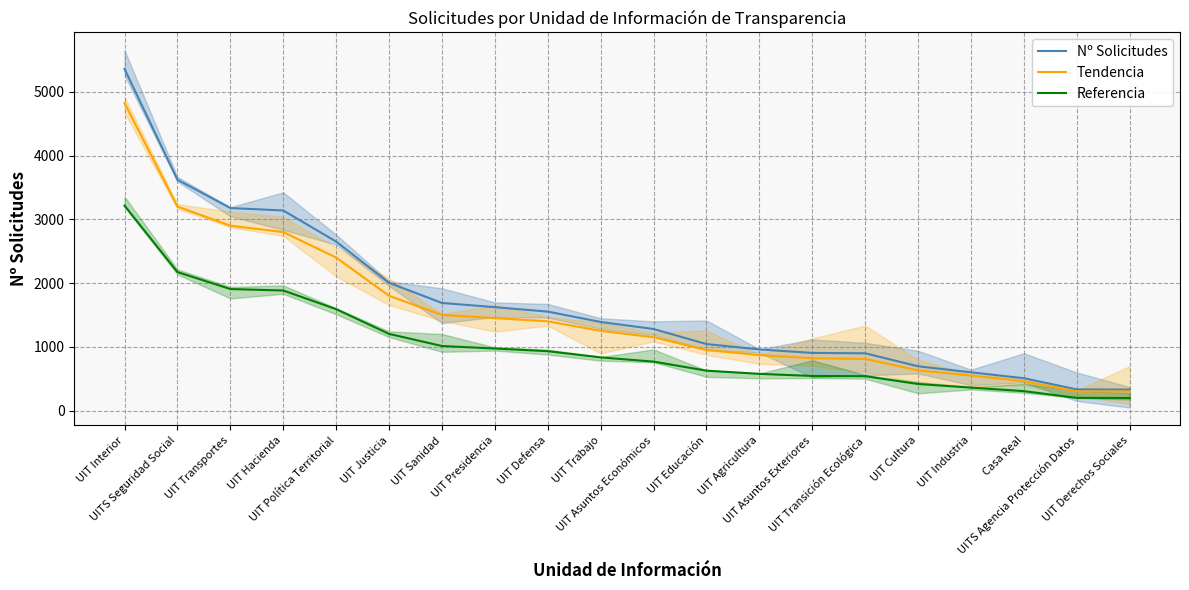

Which series has the largest range (max minus min)?

Nº Solicitudes